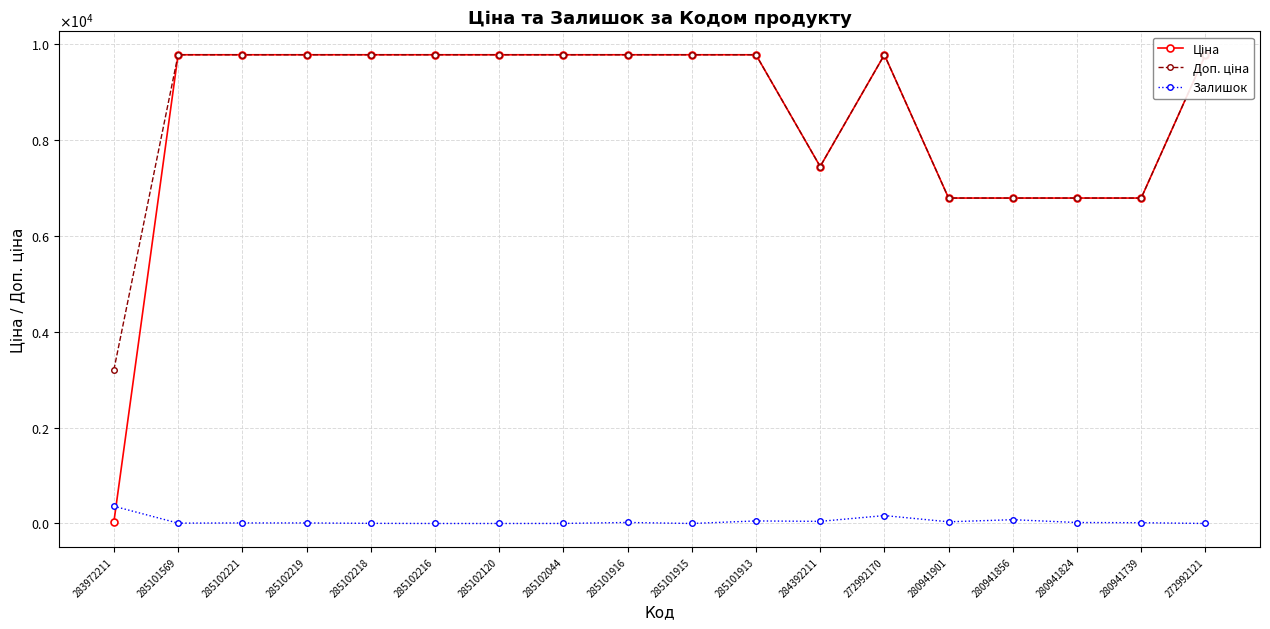

At how many categories does at least one series exceed 7916?

12